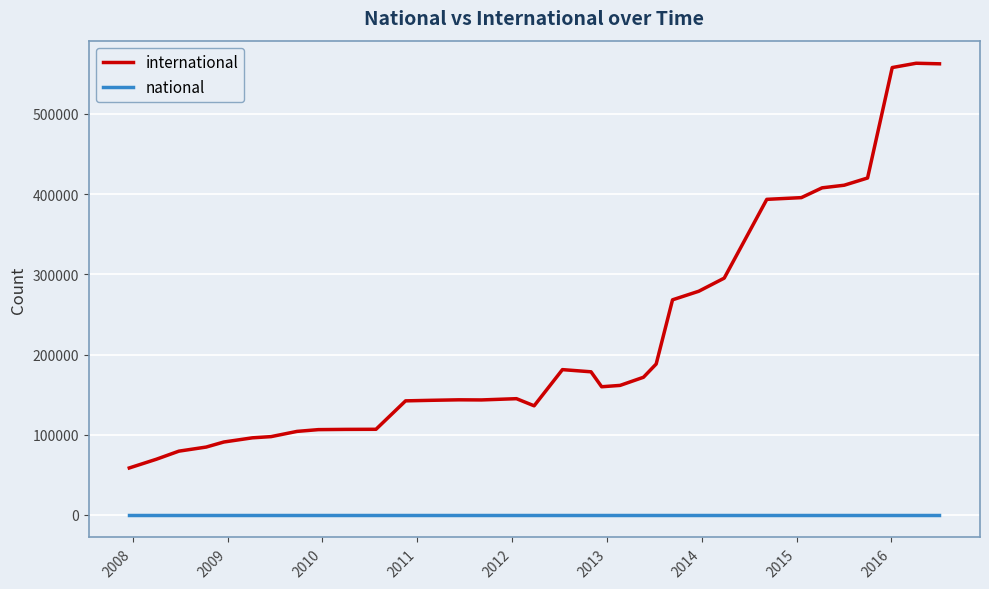

What is the difference between the maximum and minimum values in the international series?

504747